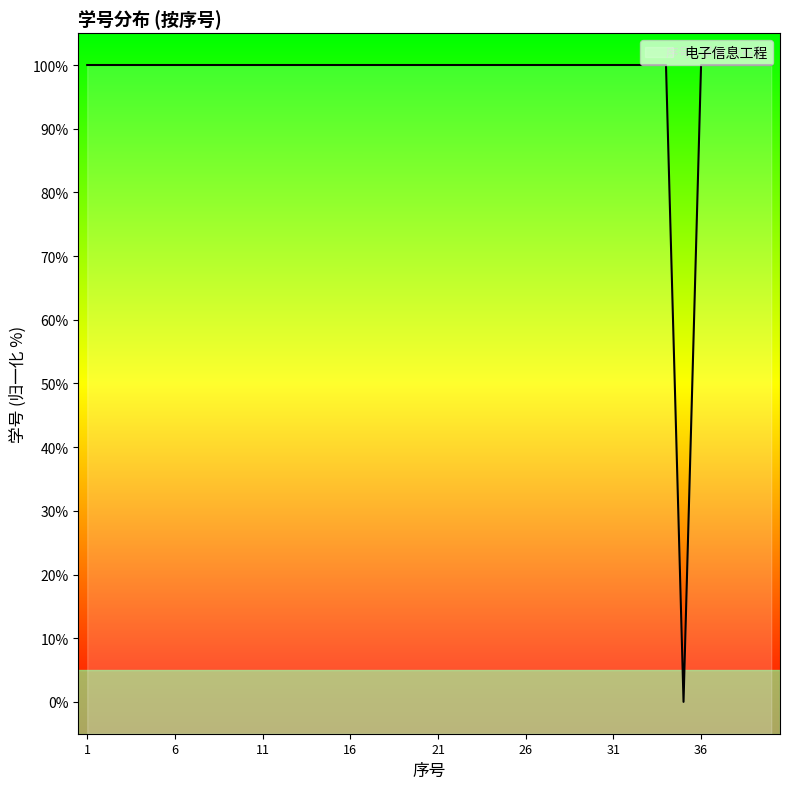

How many data points are less than 99?

1